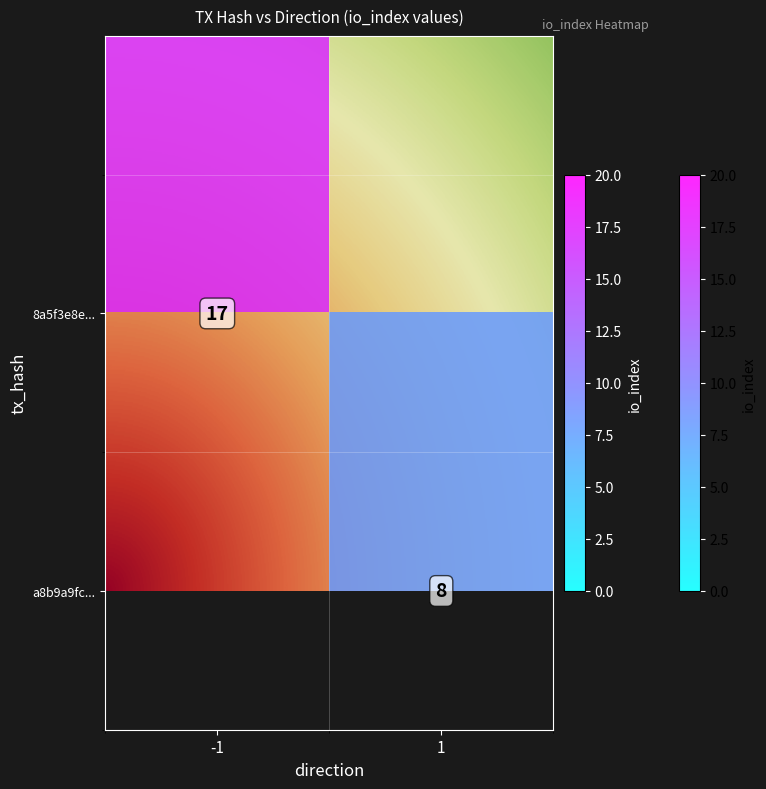

Reading left to right, what are all the values shown in this chart?

8a5f3e8eadfd9f49b2d3cea8f71b61118486186: -1	17
a8b9a9fc0dc07cb9384905ed01fe87193792a0c: 1	8